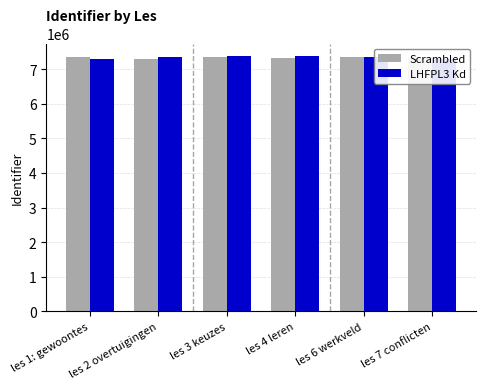

What is the difference between the second highest and second lowest values in the Scrambled series?

40284